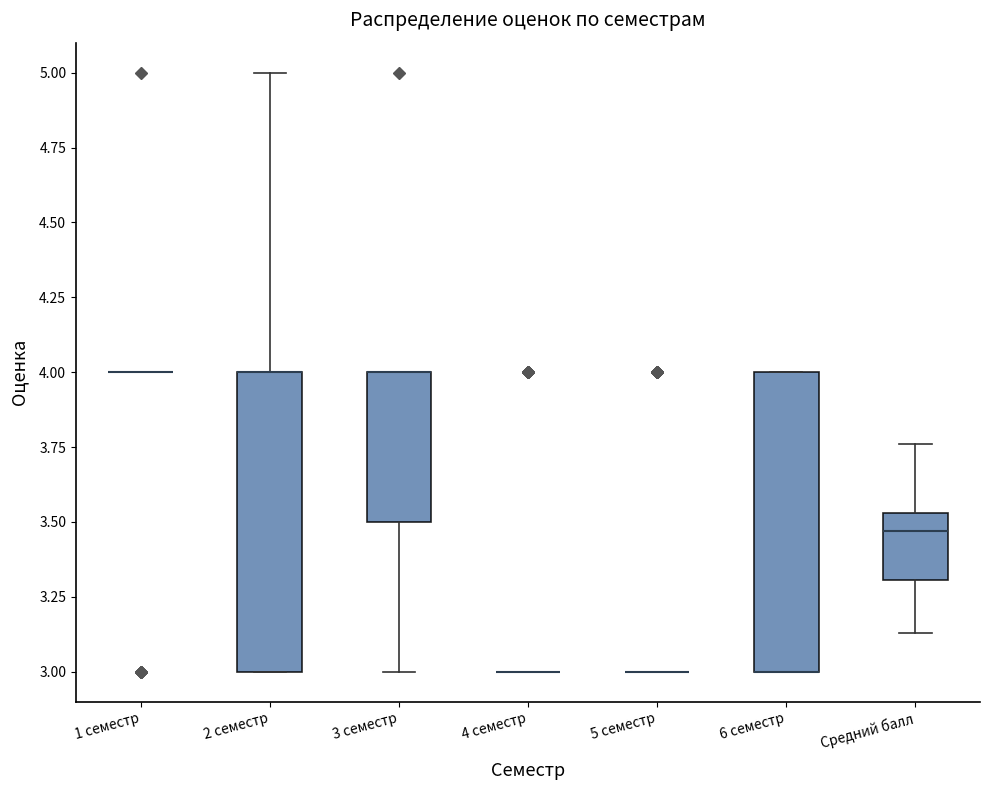

Where is the upper edge of the box for 3 семестр on the y-axis? The values are not printed on the chart, so give them approximately, as read against the axis.

4.00